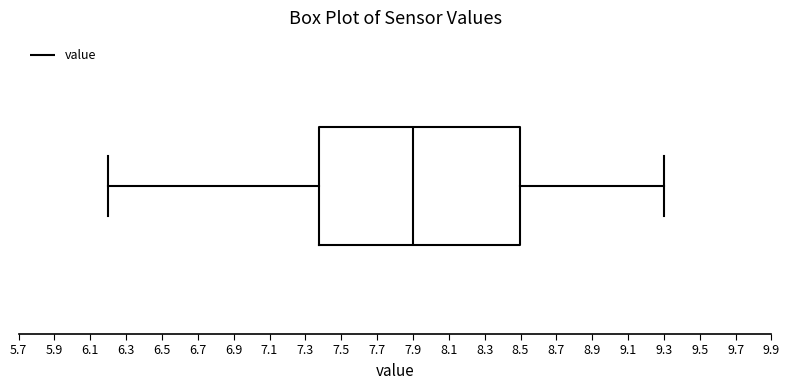

Transcribe this box plot: give where the median line is, the range the box spans, and where the two whiskers end, as read against the x-axis. The values are not printed on the chart, so give them approximately, as read against the axis.

median 7.90, box 7.38 to 8.50, whiskers 6.20 to 9.30